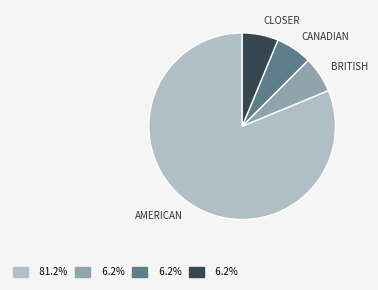

Does any single category account for the majority?

Yes